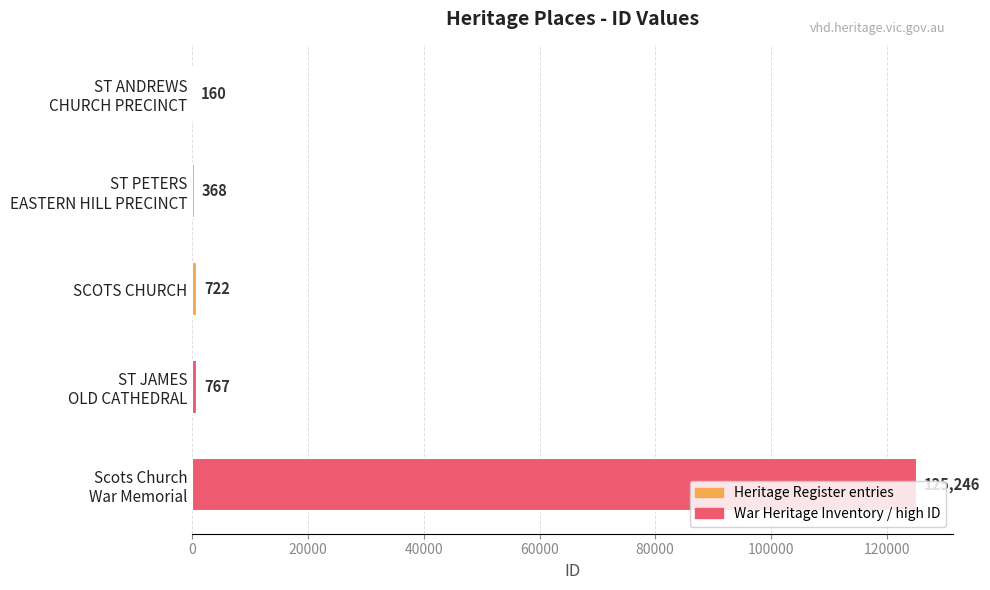

The value at SCOTS CHURCH is 722. True or false?

True